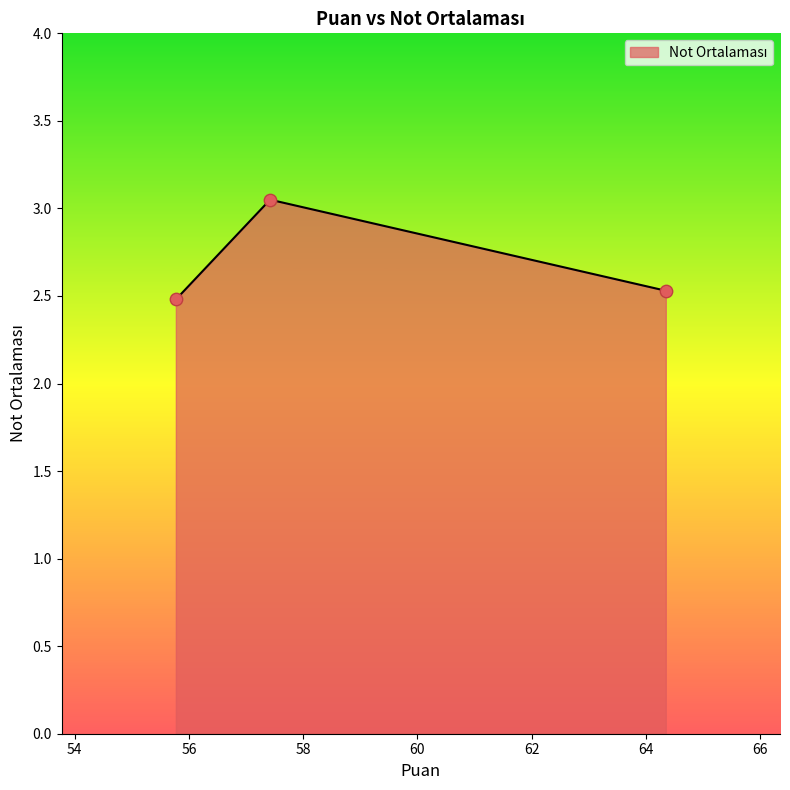

What is the minimum value shown in the chart?

2.5